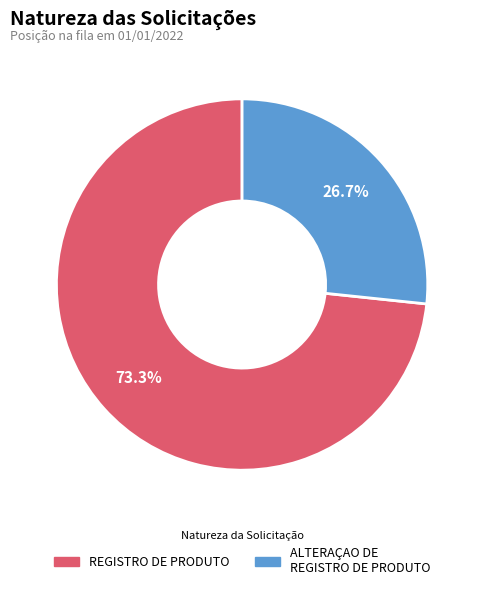

Does any single category account for the majority?

Yes